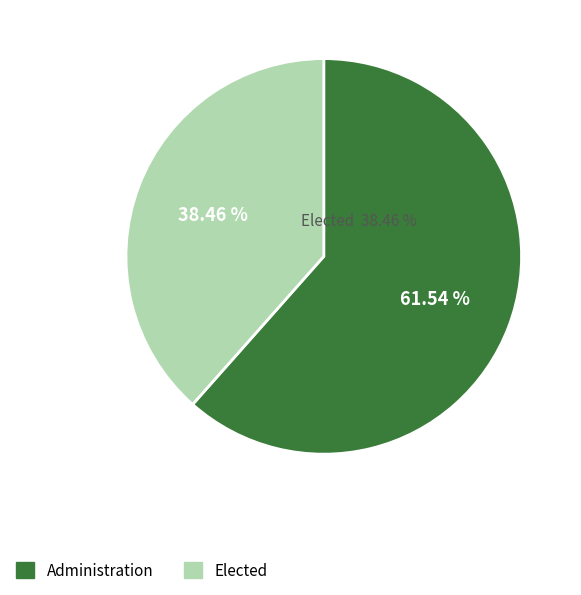

Which category has the biggest portion of the pie?

Administration